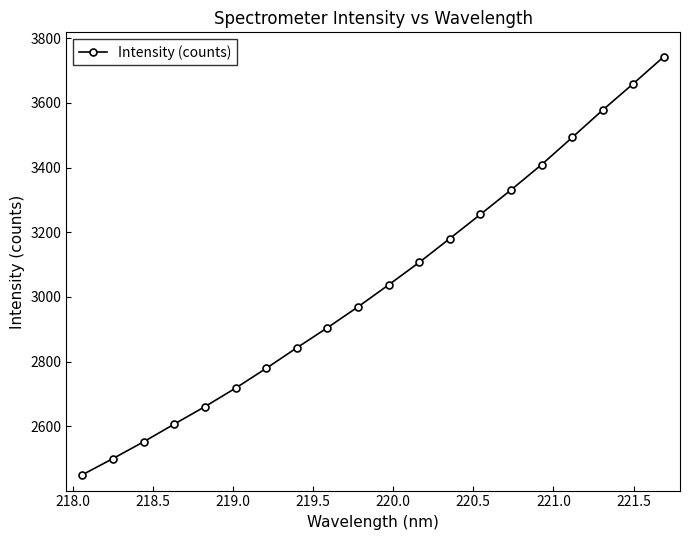

What is the value of the 11th point from the left?

3037.3